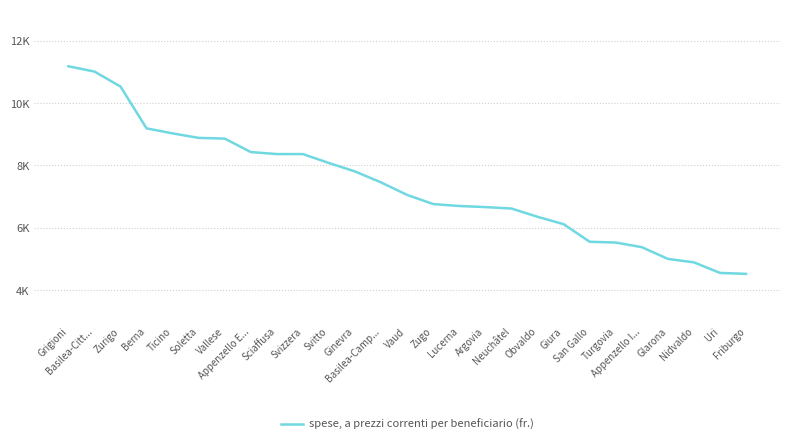

What is the average value?

7363